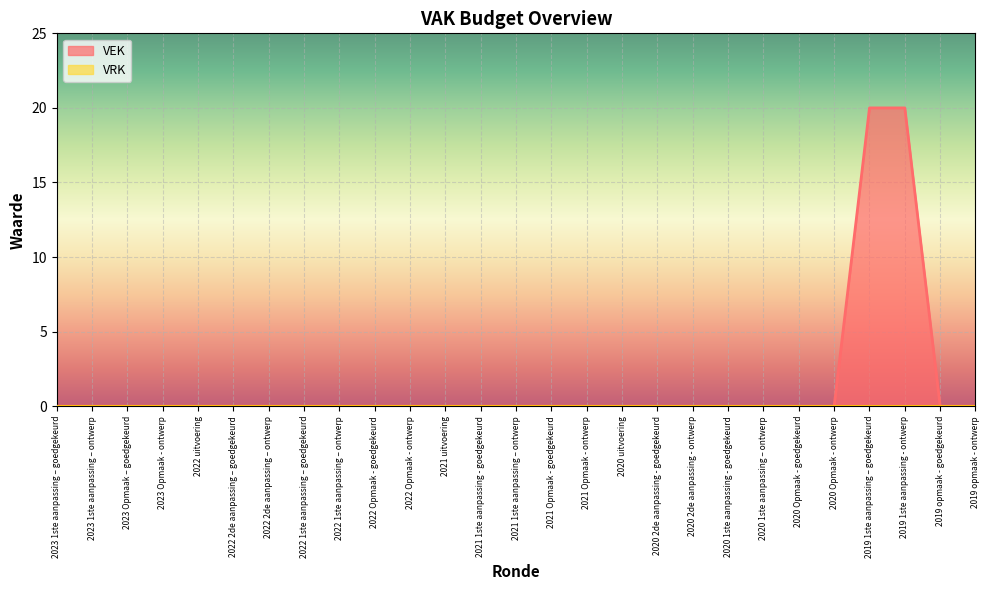

The chart shows a value of 0 at 2019 opmaak - goedgekeurd. True or false?

True